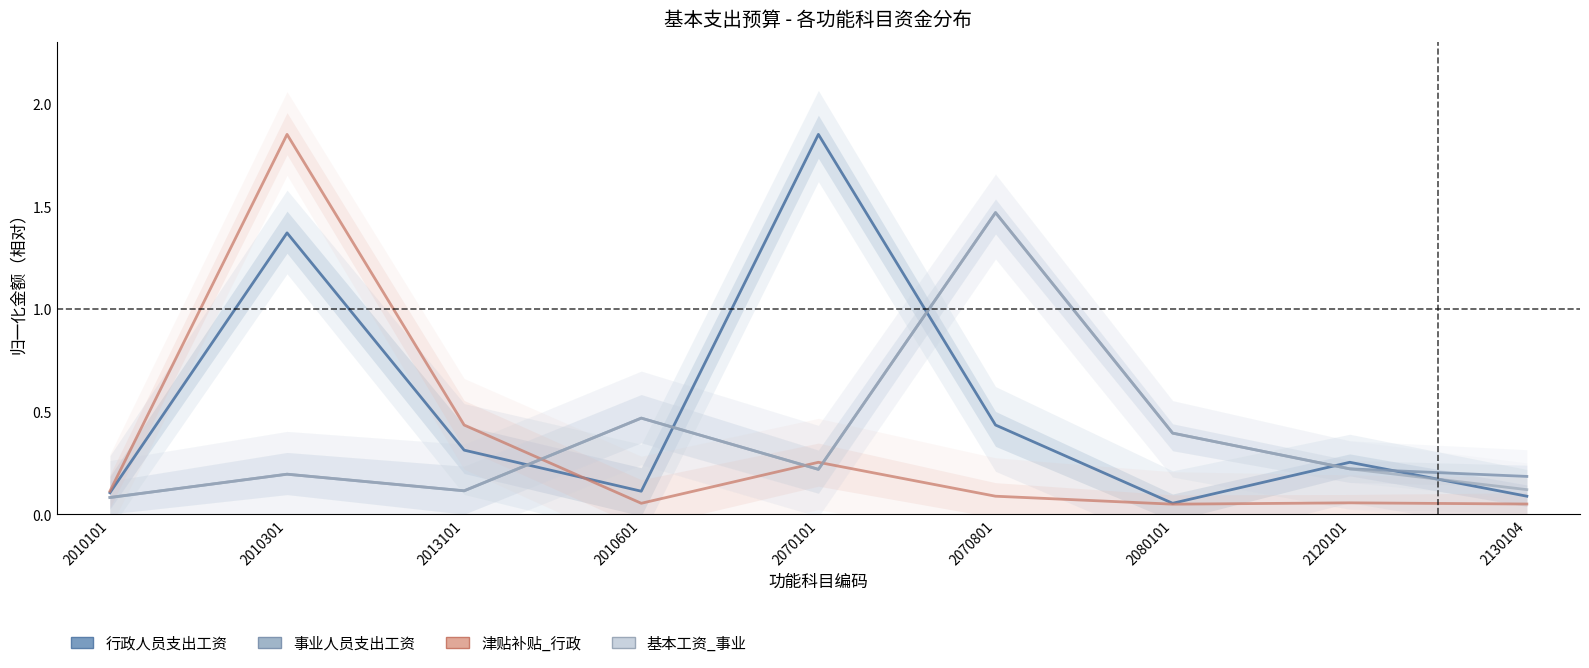

True or false: 基本工资_事业 and 事业人员支出工资 intersect in this chart.

False